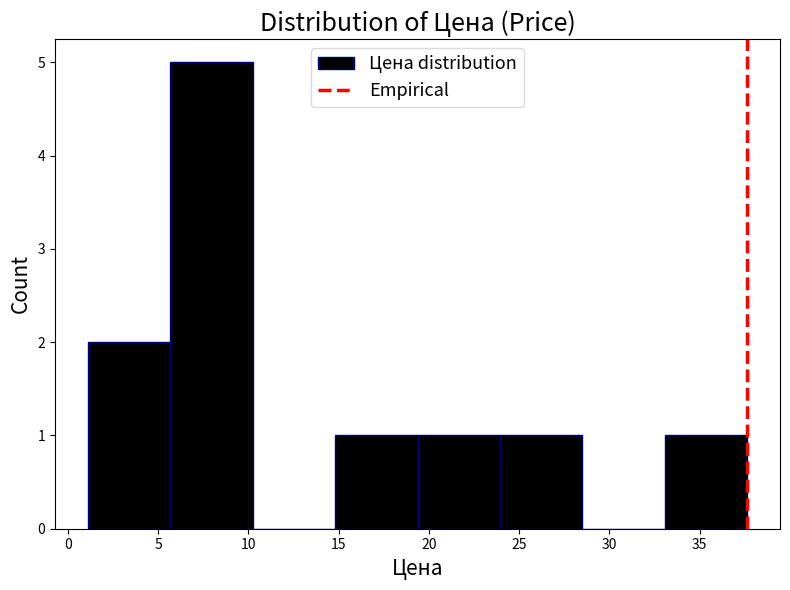

What is the height of the bar covering 1.0 to 5.5 on the x-axis? Neither the bar edges nor the heights are printed on the chart, so give them approximately, as read against the axes.

2